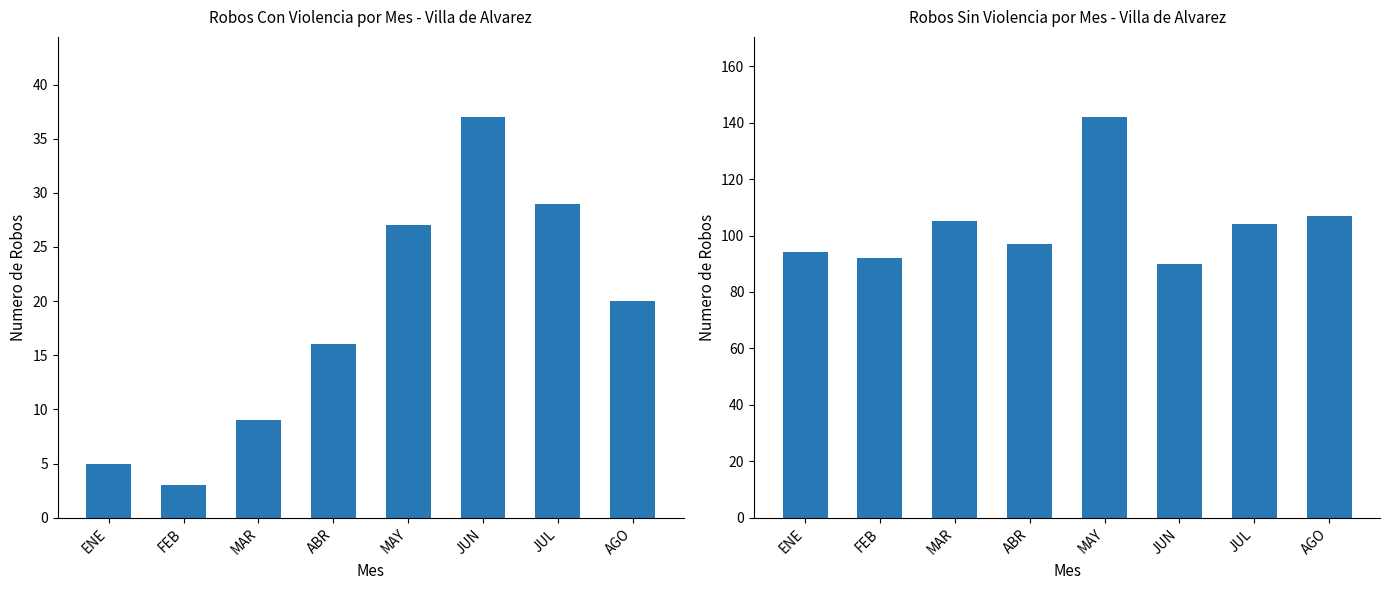

Reading left to right, what are all the values shown in this chart?

CON VIOLENCIA: ENE=5	FEB=3	MAR=9	ABR=16	MAY=27	JUN=37	JUL=29	AGO=20
SIN VIOLENCIA: ENE=94	FEB=92	MAR=105	ABR=97	MAY=142	JUN=90	JUL=104	AGO=107